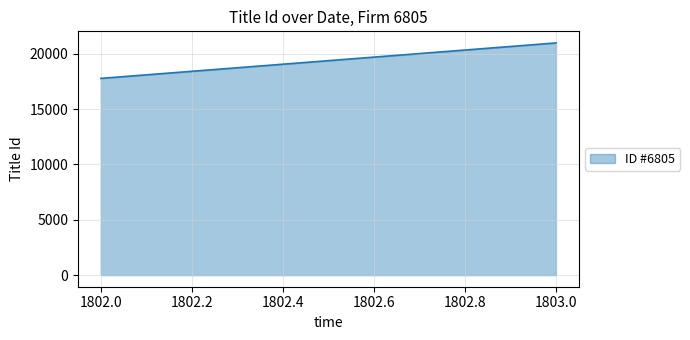

What is the difference between the values at 1803 and 1802?

3204